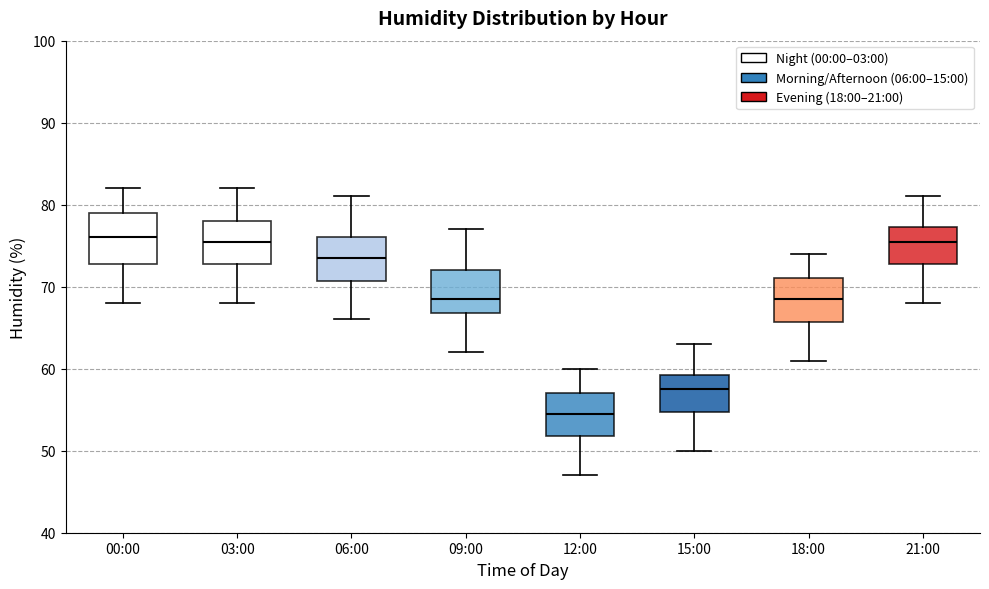

Reading left to right, read every box against the y-axis: the position of its median line, the range the box covers, and the ends of its whiskers. The values are not printed on the chart, so give them approximately, as read against the axis.

00:00: median 76, box 73 to 79, whiskers 68 to 82
03:00: median 76, box 73 to 78, whiskers 68 to 82
06:00: median 74, box 71 to 76, whiskers 66 to 81
09:00: median 69, box 67 to 72, whiskers 62 to 77
12:00: median 55, box 52 to 57, whiskers 47 to 60
15:00: median 58, box 55 to 59, whiskers 50 to 63
18:00: median 69, box 66 to 71, whiskers 61 to 74
21:00: median 76, box 73 to 77, whiskers 68 to 81